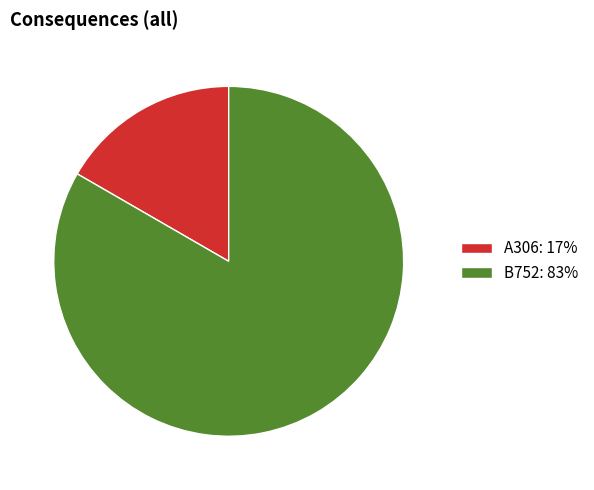

Do A306 and B752 together represent more than half of the pie?

Yes